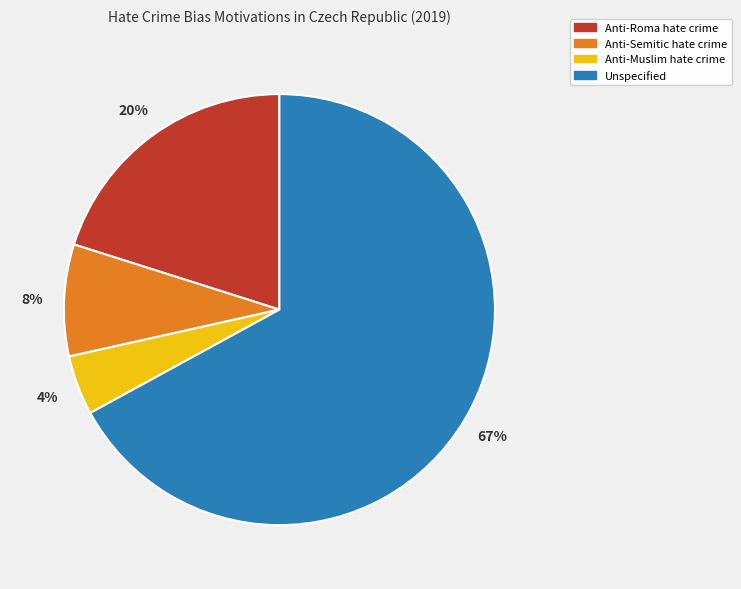

Which slice is the largest?

Unspecified